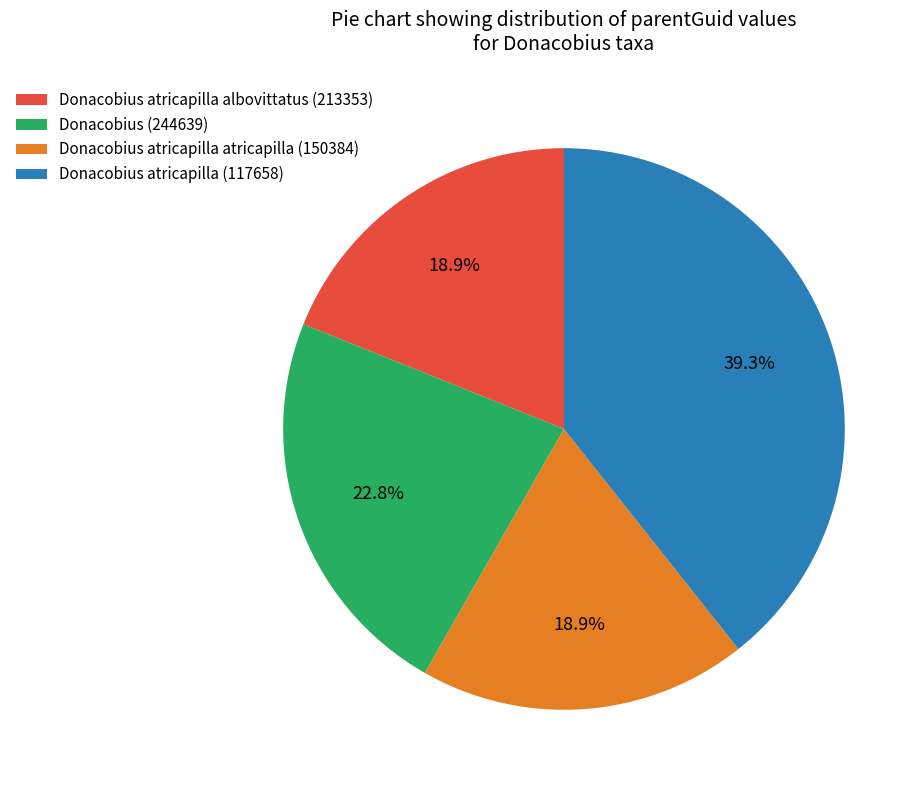

What is the ratio of the value at Donacobius atricapilla atricapilla (150384) to the value at Donacobius atricapilla albovittatus (213353)?

1.0